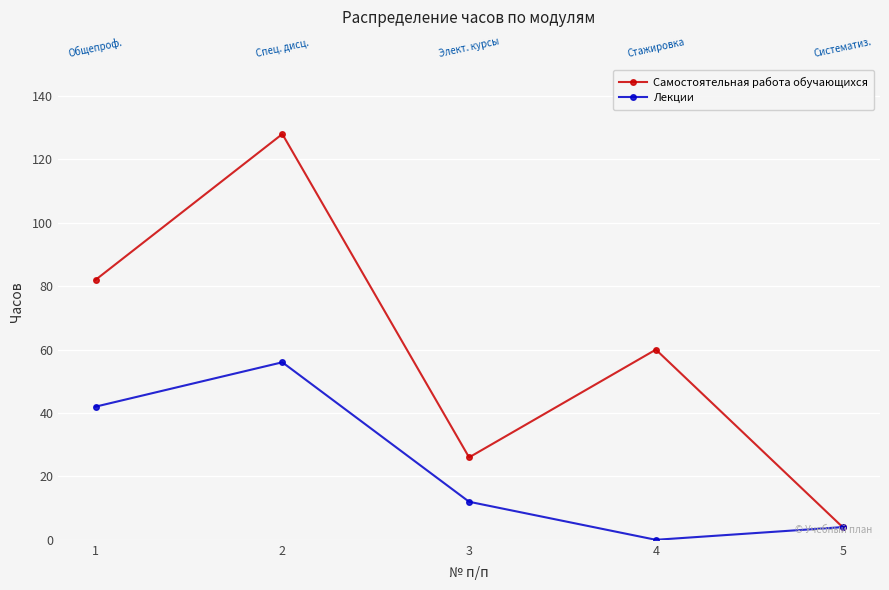

How many interior local peaks does the Лекции series have?

1